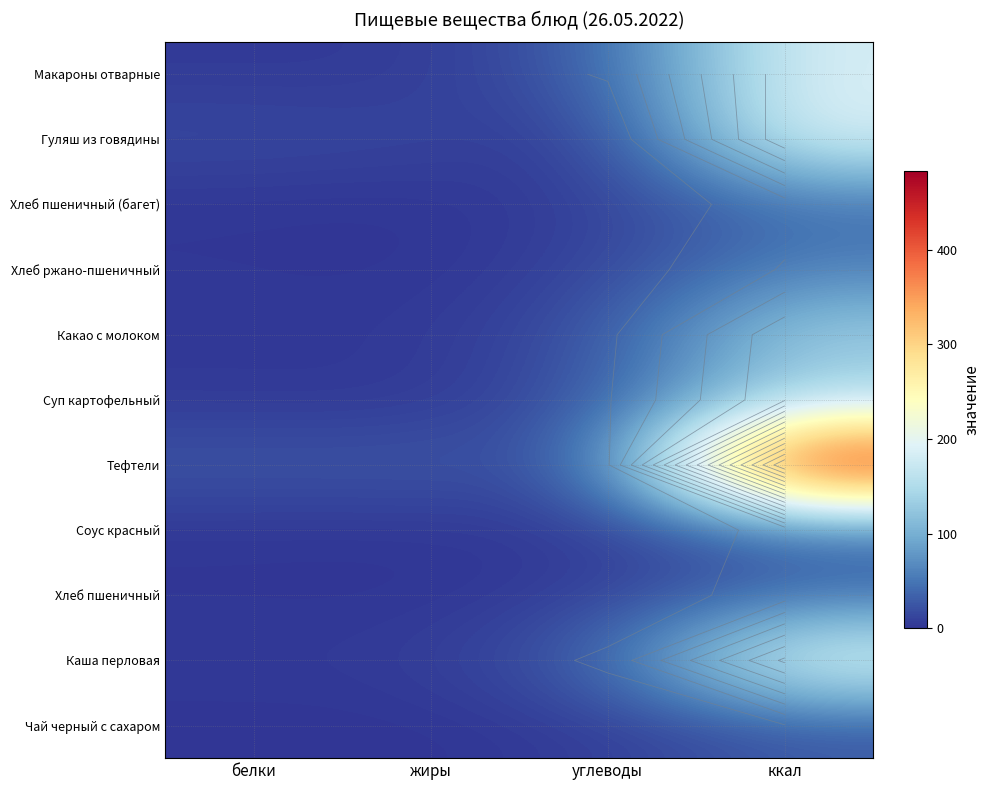

What is the average value of the Гуляш из говядины series?

55.7